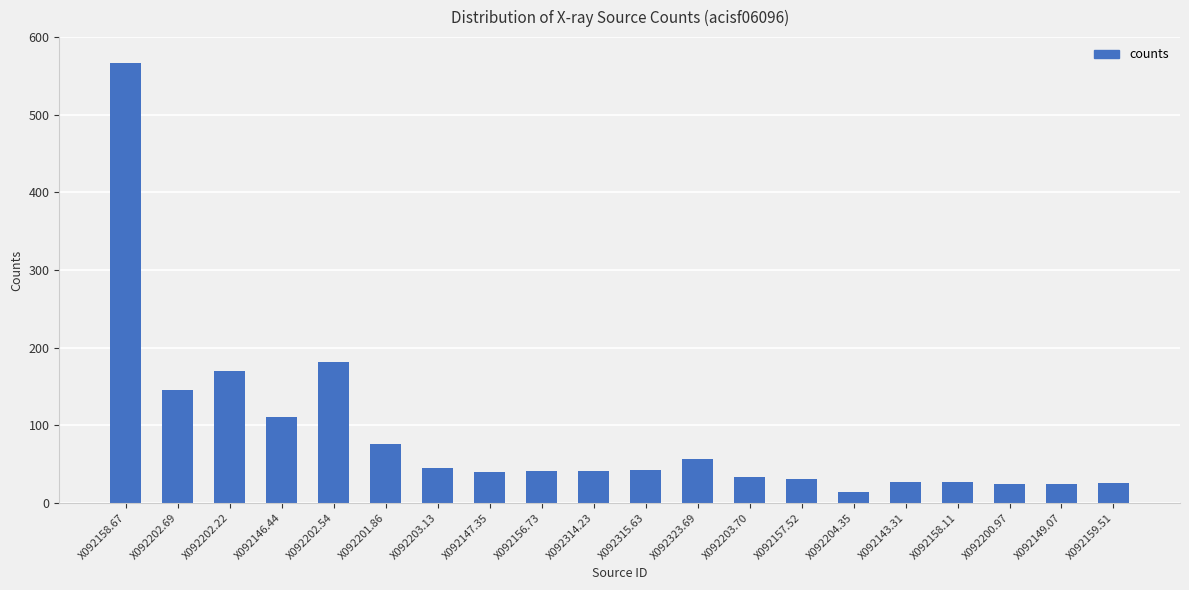

How many bars are there in total?

20